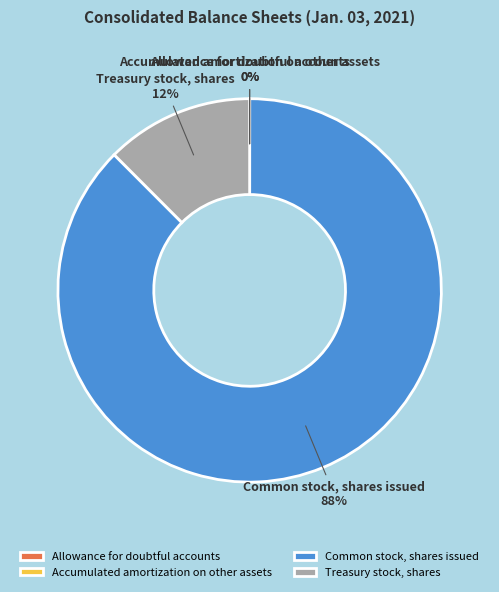

To the nearest percent, what is the difference between the largest and smallest slice percentages?

88%